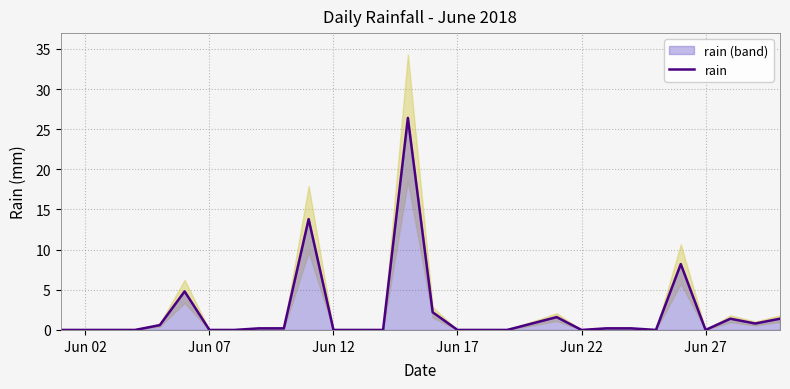

The rain series shows 0.0 at Jun 02. True or false?

True